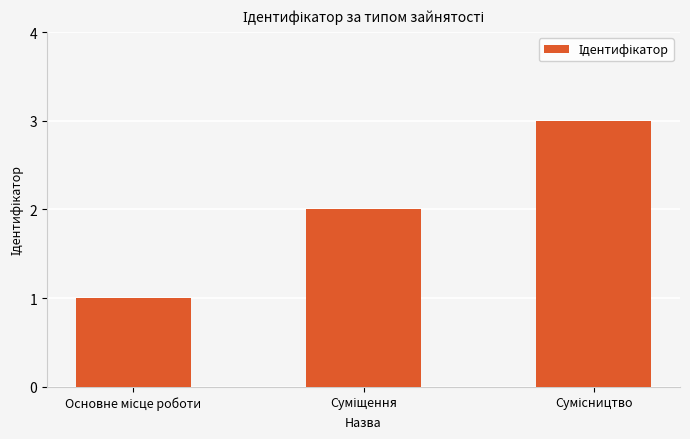

What is the maximum value shown in the chart?

3